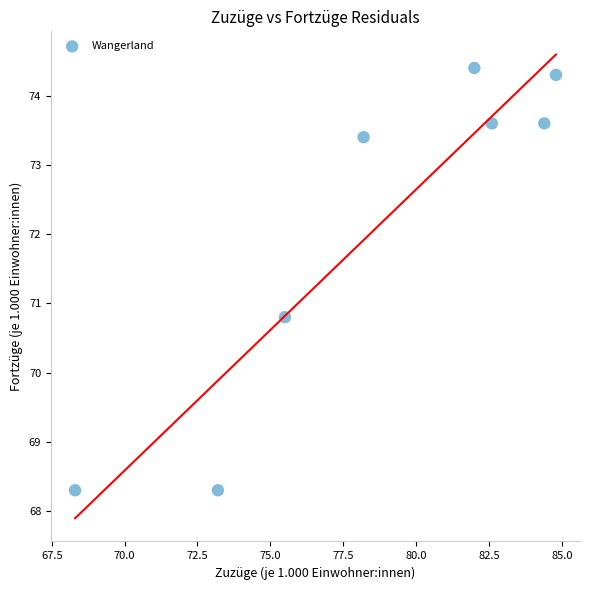

What is the range of X values (max minus min)?

16.5